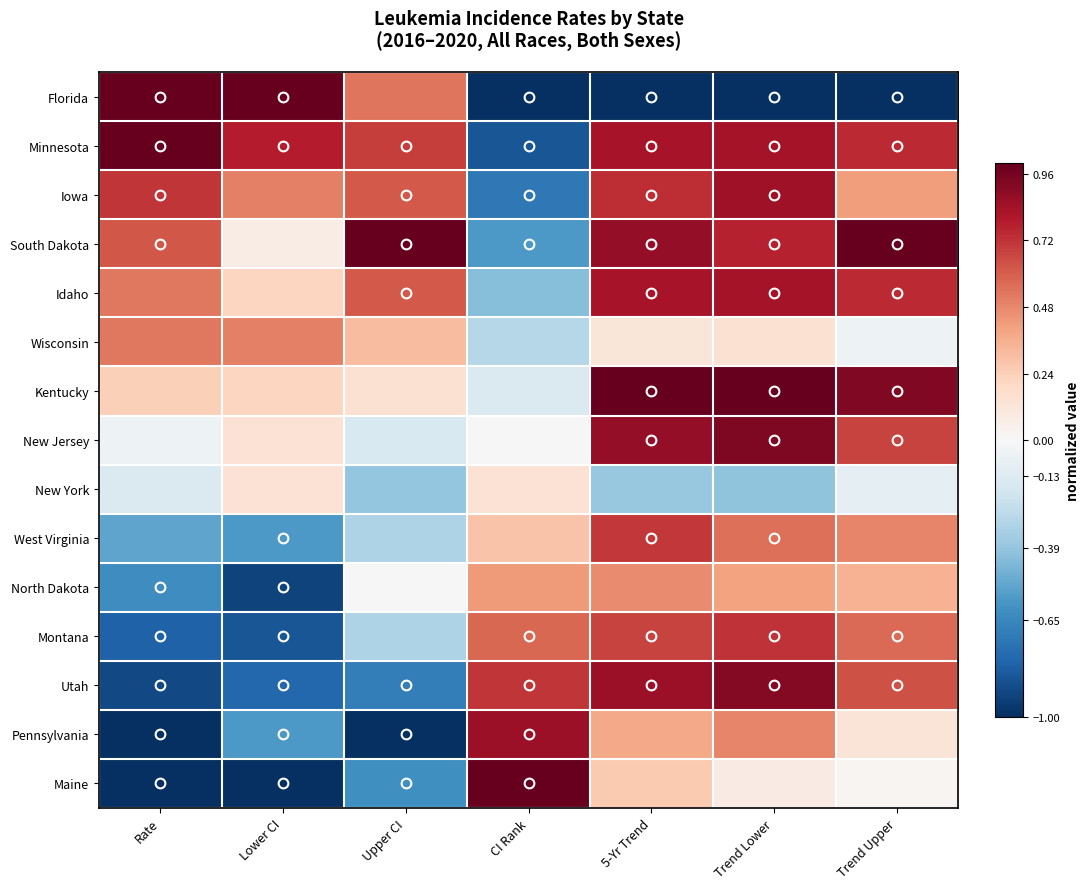

Between Trend Lower and Lower CI, which is larger?

Lower CI